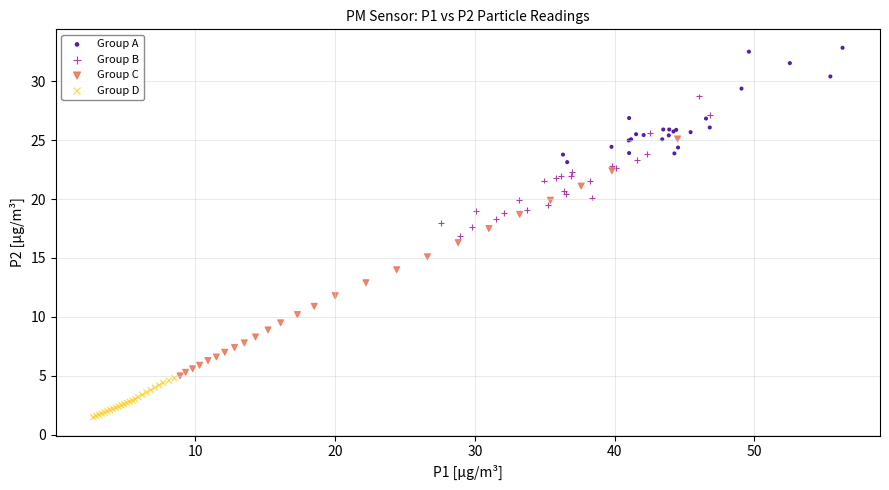

Which series contains the highest Y value?

Group A